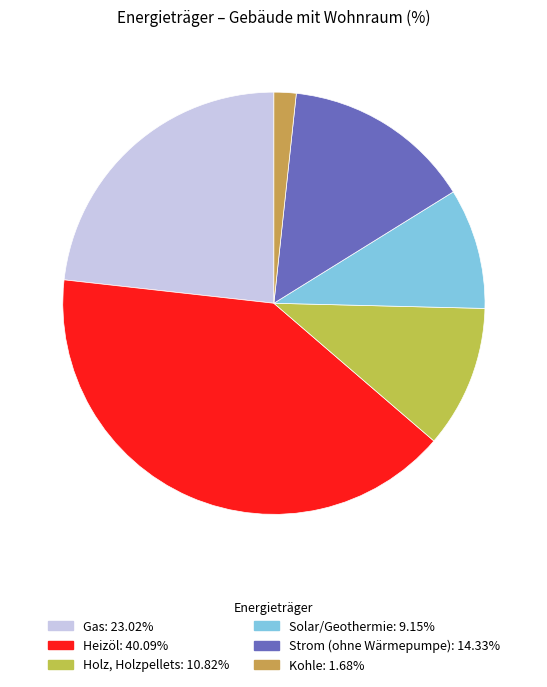

How many segments does this pie chart have?

6